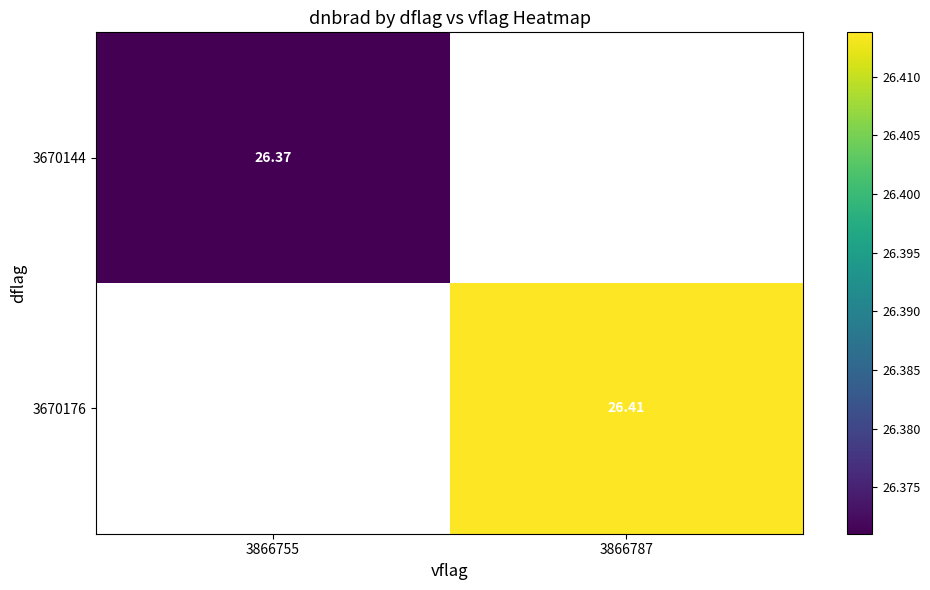

True or false: 3670144 has a value of 34.5 at 3866755.

False